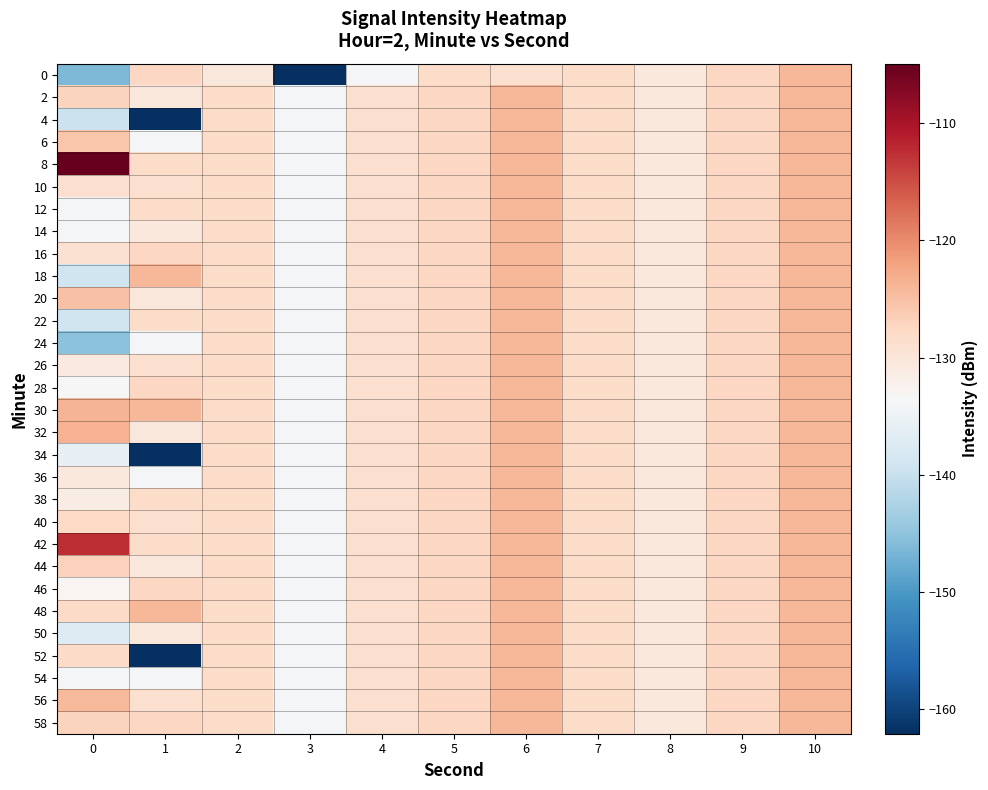

List the series in order of their peak value, highest first.

8, 42, 32, 30, 0, 2, 4, 6, 10, 12, 14, 16, 18, 20, 22, 24, 26, 28, 34, 36, 38, 40, 44, 46, 48, 50, 52, 54, 56, 58